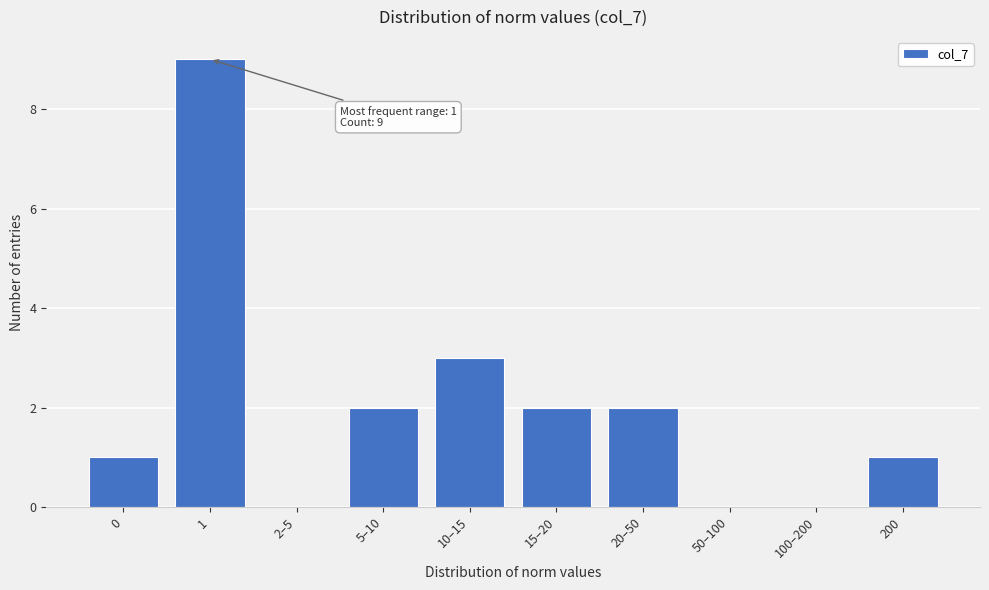

Reading left to right, what are all the values shown in this chart?

0=1	1=9	2–5=0	5–10=2	10–15=3	15–20=2	20–50=2	50–100=0	100–200=0	200=1